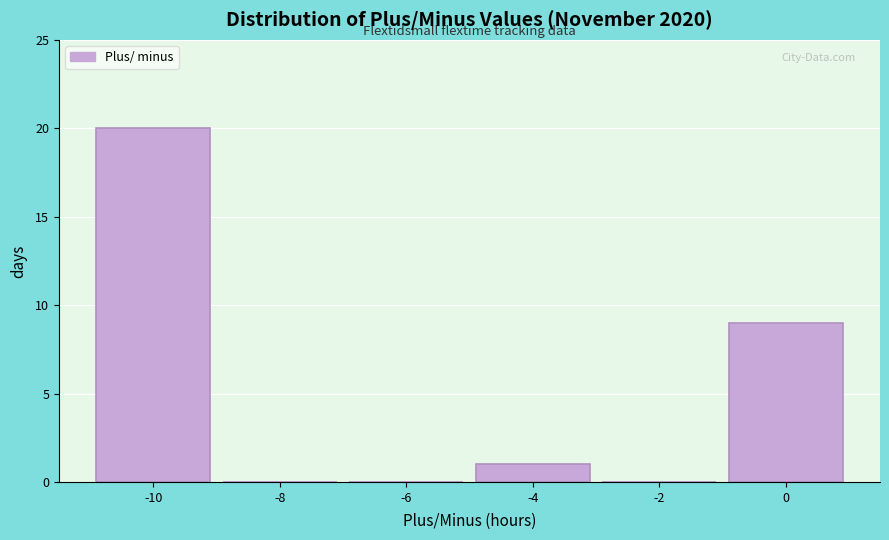

Reading right to left, extract all data points from this chart.

0=9	-2=0	-4=1	-6=0	-8=0	-10=20